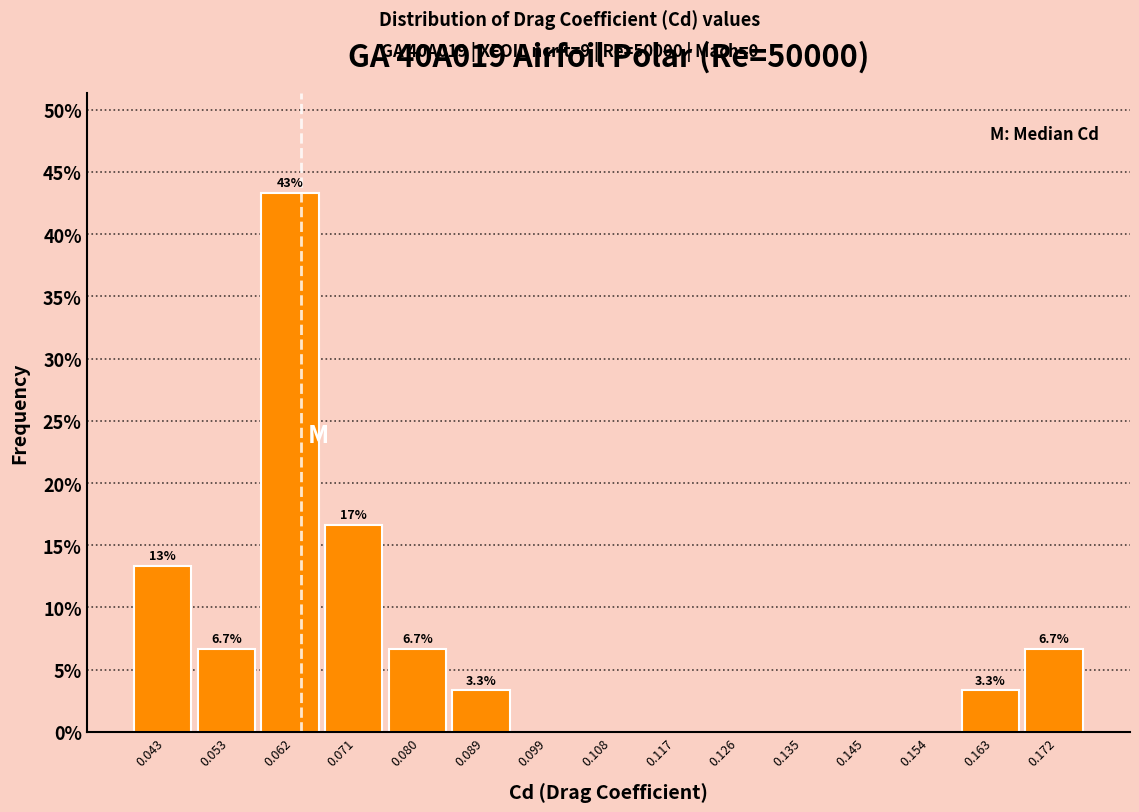

Over which range of the x-axis is the bar tallest?

0.057 to 0.066